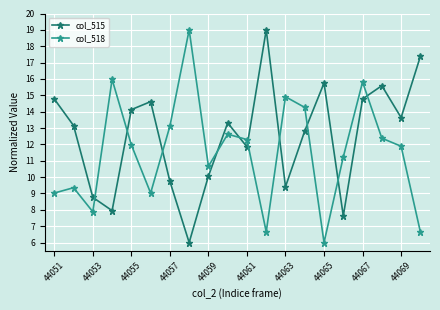

What is the value of the col_518 point at the 18th from the left?

12.4